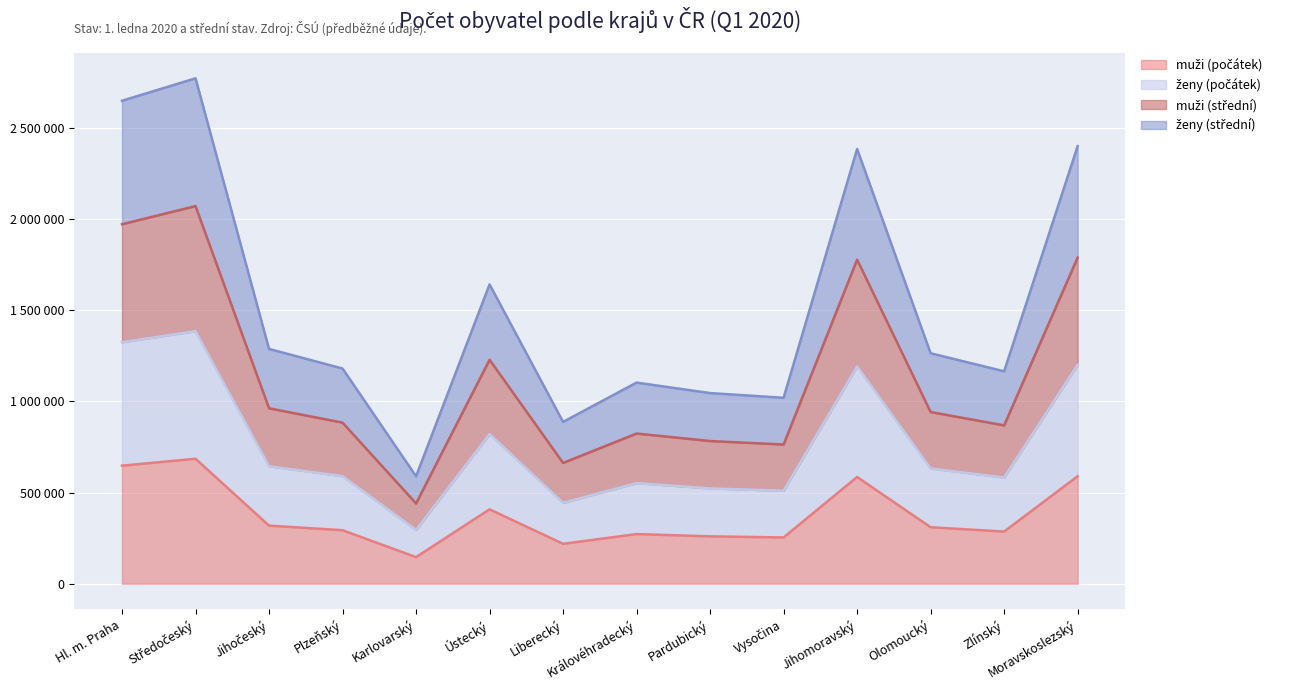

What is the sum of the muži (střední) values at Královéhradecký and Moravskoslezský?

2612679